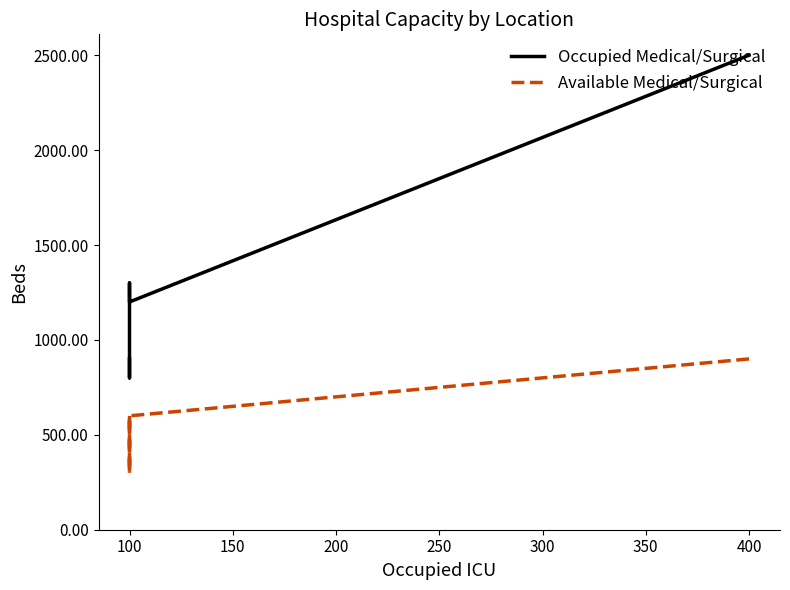

What is the value of the Available Medical/Surgical point at the 6th from the left?

300